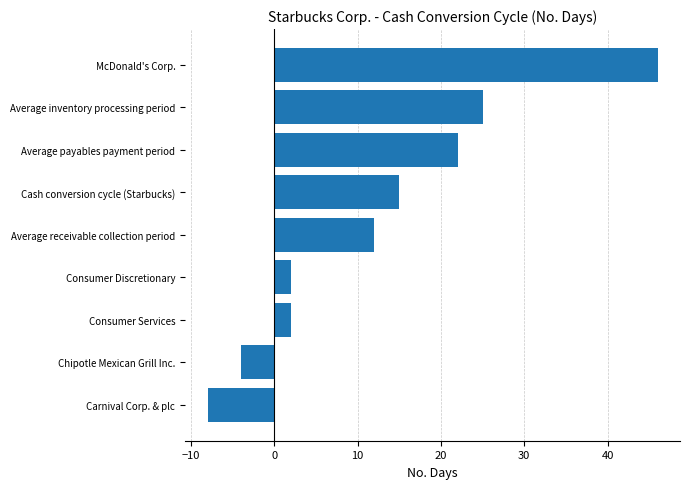

What is the average value?

12